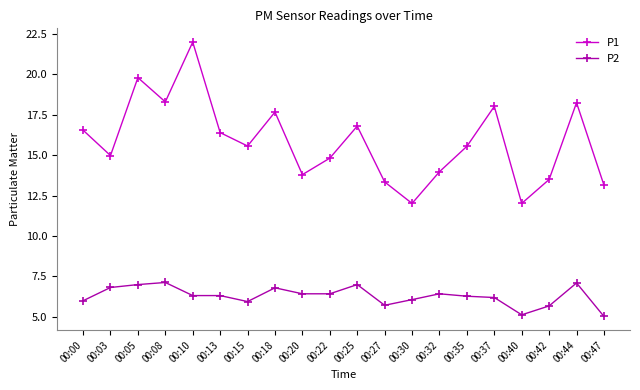

What value does the P1 series have at 00:05?

19.8